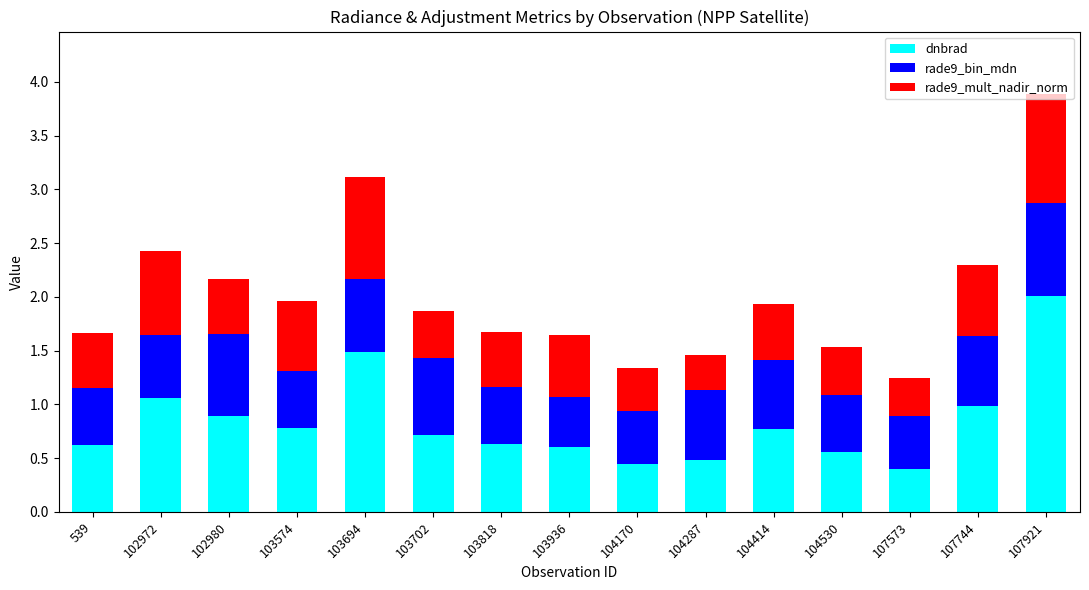

What is the approximate value of dnbrad at 107921?

2.0